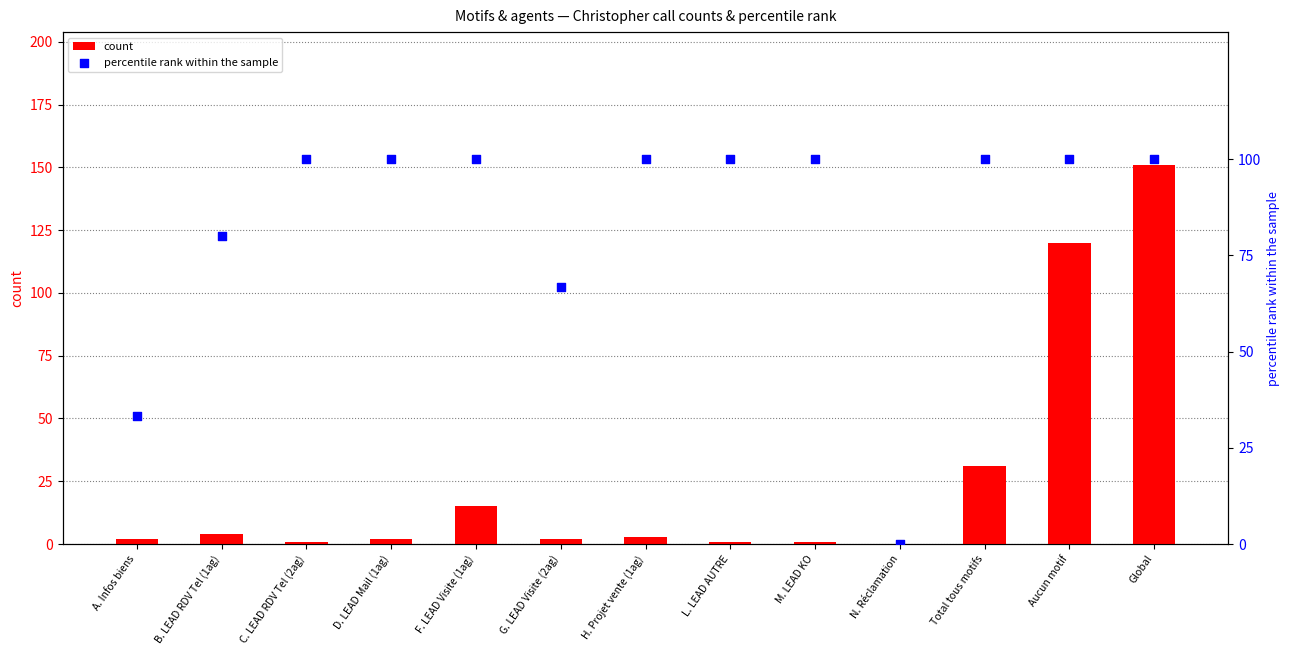

At which category is the sum across all series the highest?

Global